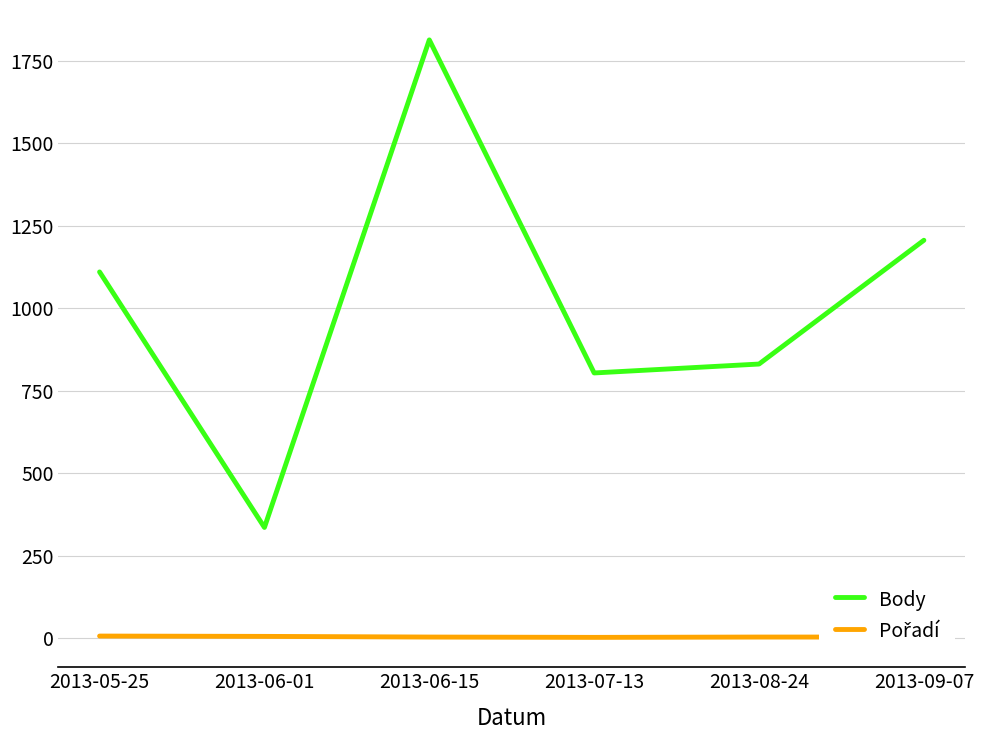

Does the chart display data point markers on the line(s)?

No